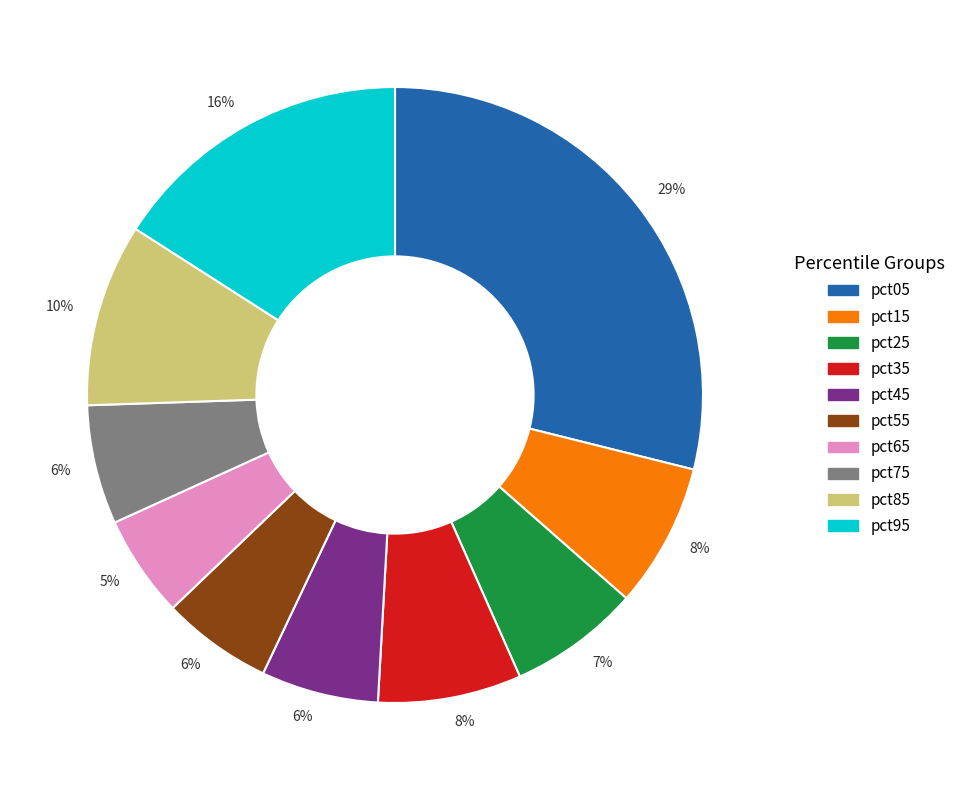

Is there a majority slice in this chart?

No